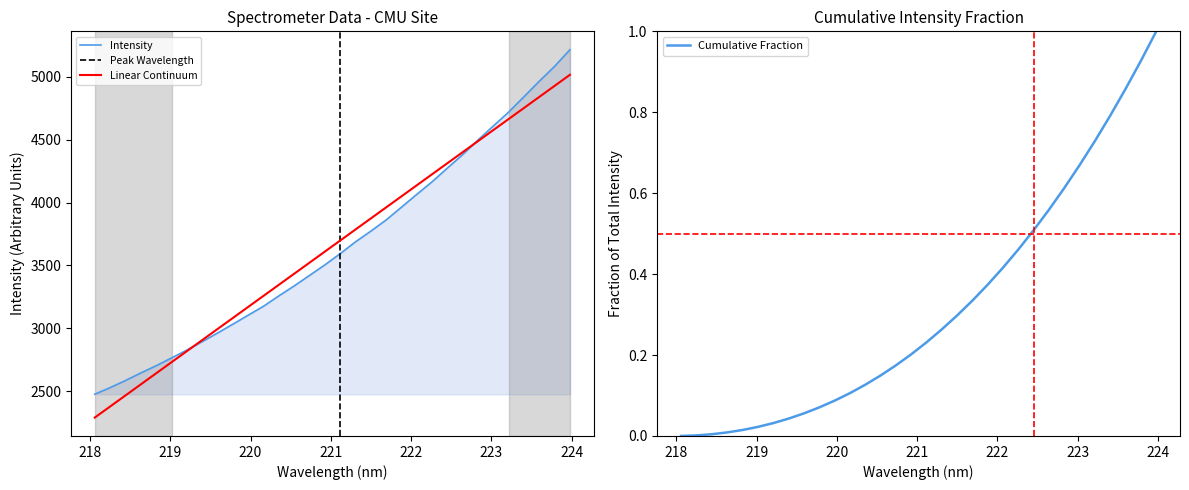

Which label corresponds to the smallest value in the chart?

218.0596